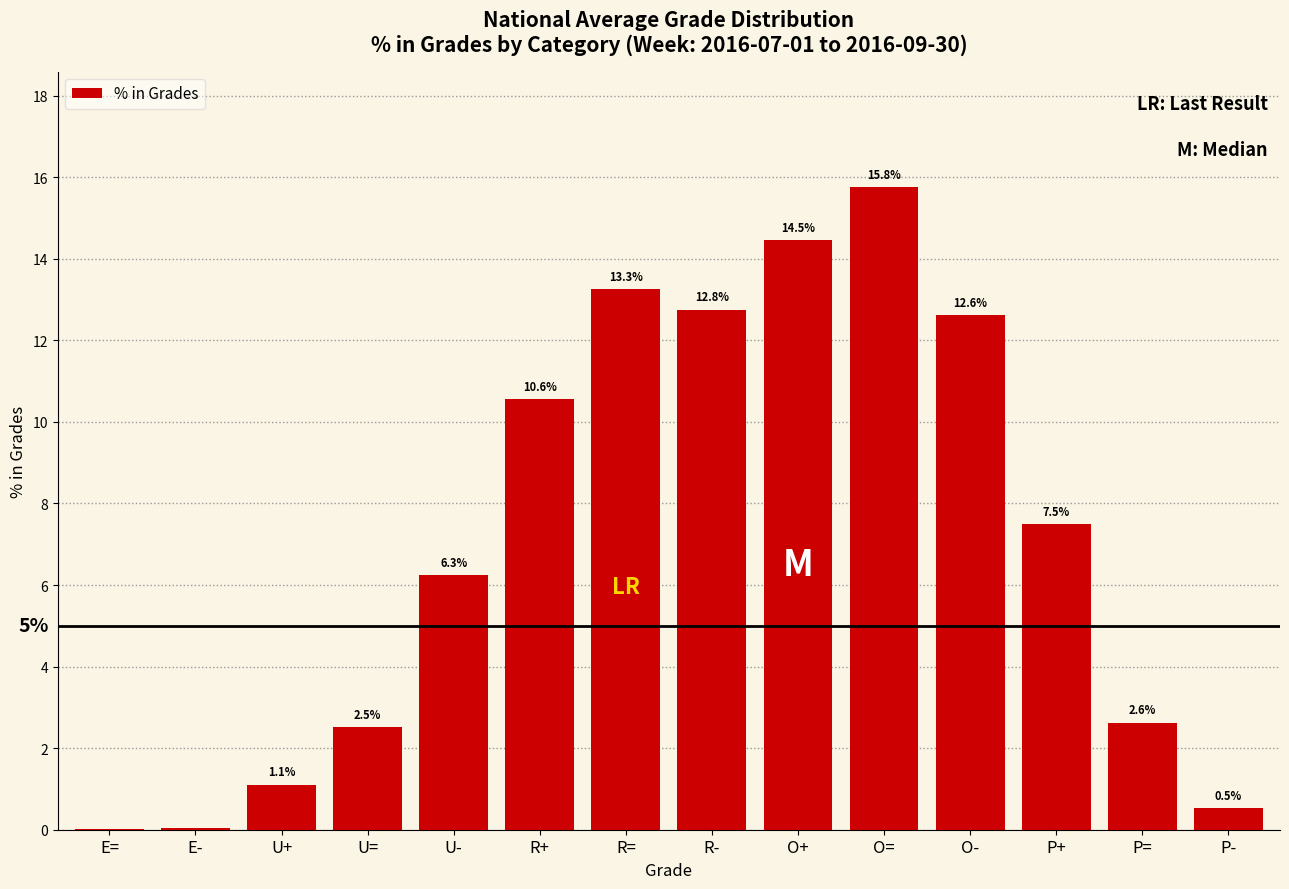

Which has a higher value, U= or R=?

R=